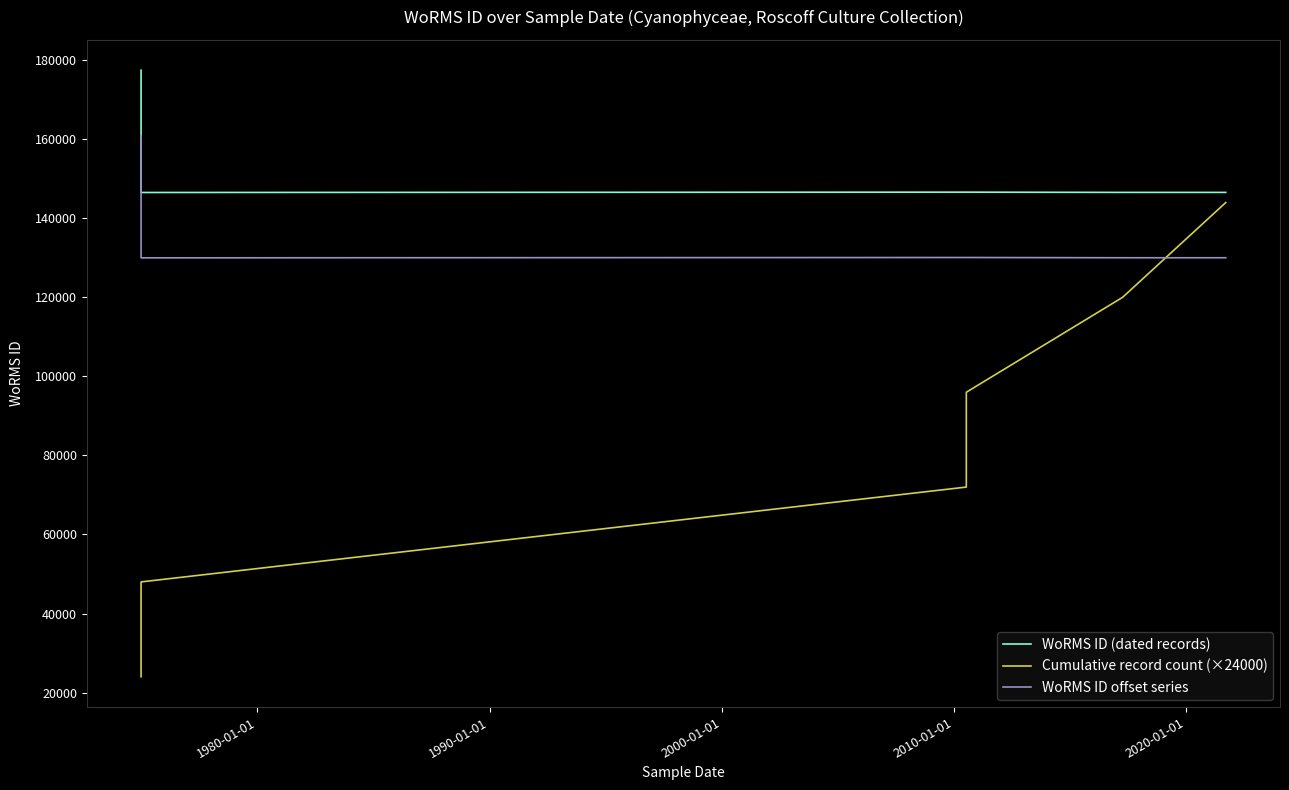

Which series has the largest total across all categories?

WoRMS ID (dated records)